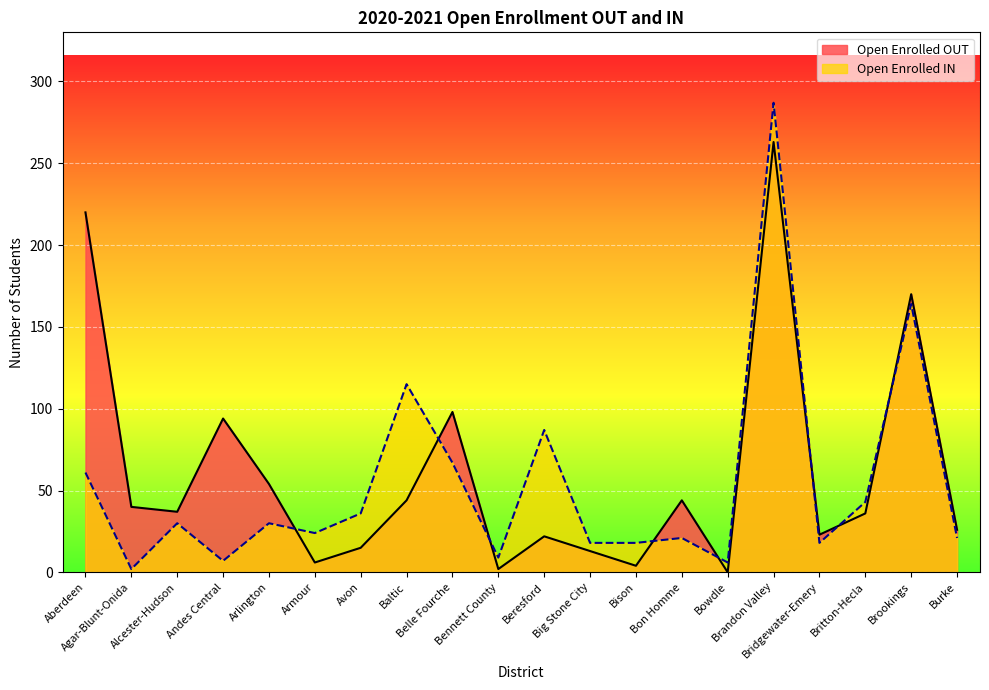

What position from the right is Britton-Hecla?

3